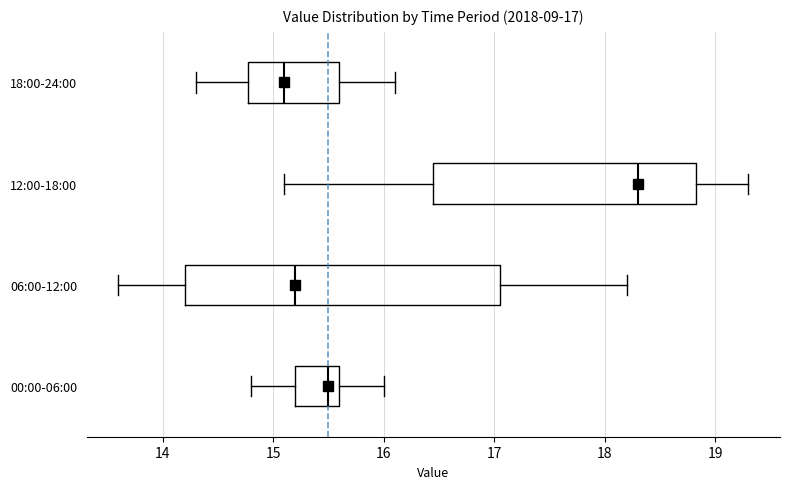

Comparing the boxes themselves (not the whiskers), which one is the widest?

06:00-12:00